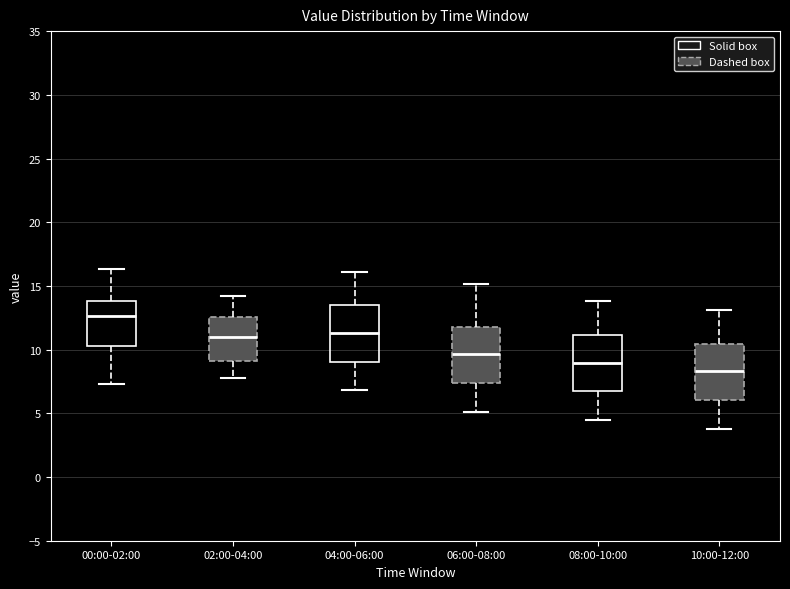

Where does the median line of the box for 02:00-04:00 sit on the y-axis? The values are not printed on the chart, so give them approximately, as read against the axis.

11.0